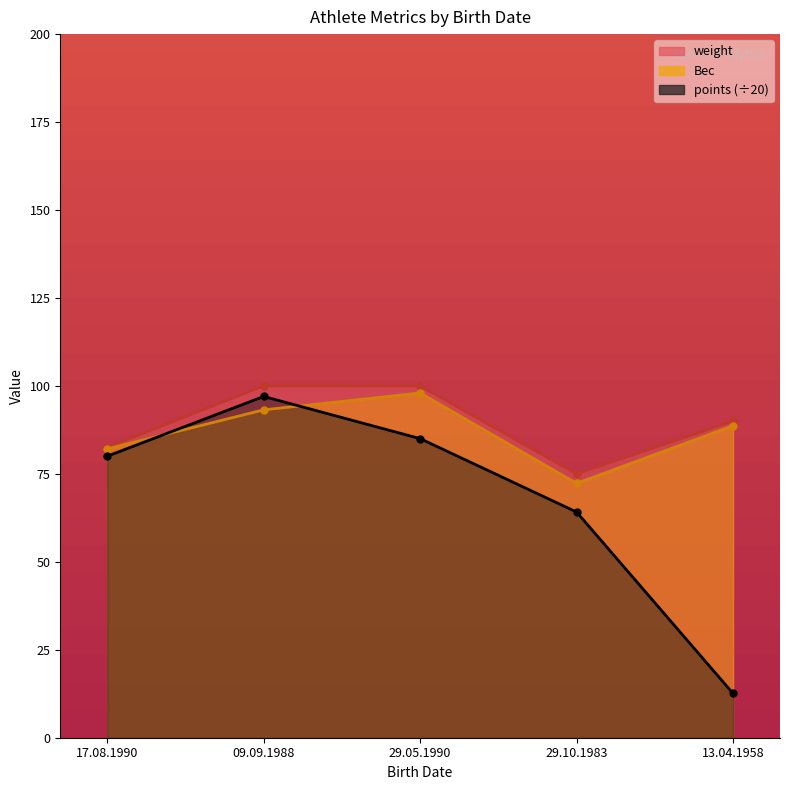

Rank the series at 13.04.1958 from highest to lowest value.

weight, Вес, points